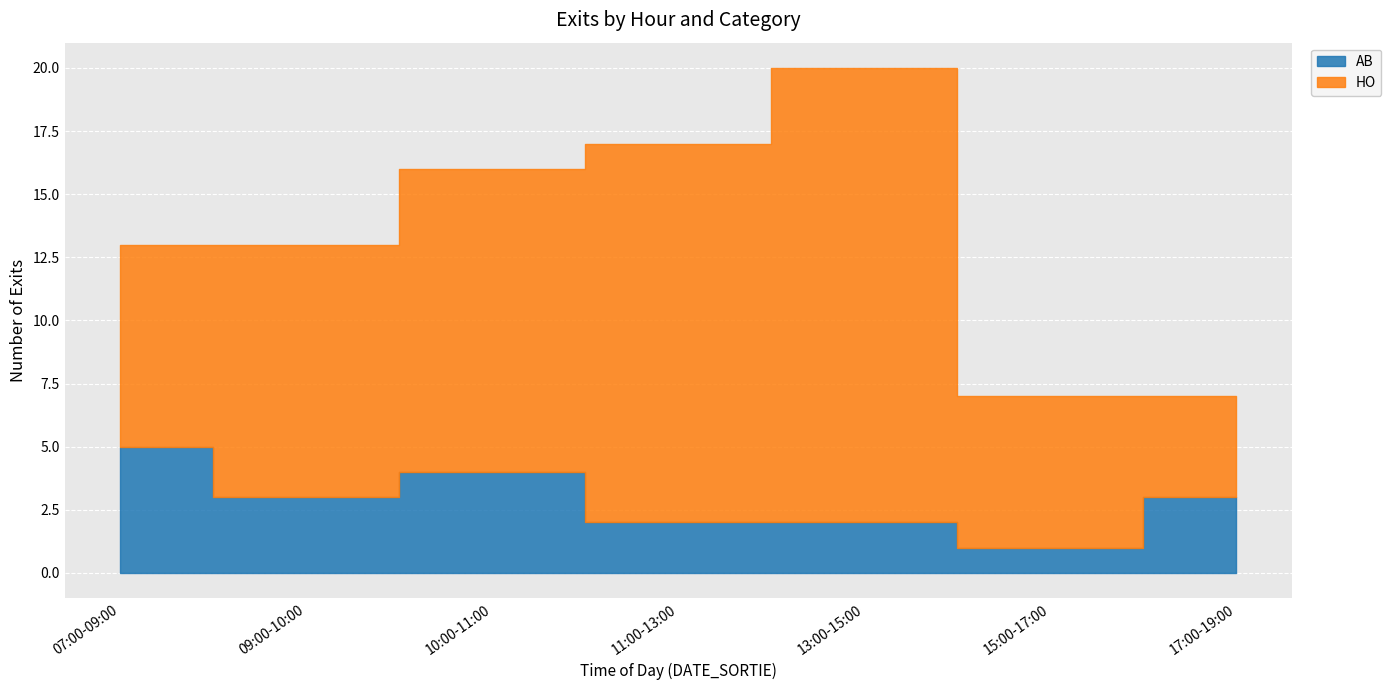

Which series has the largest total across all categories?

HO